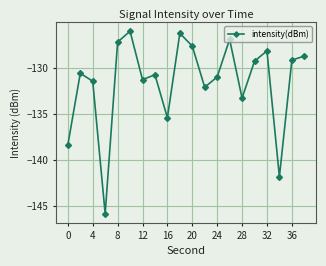

True or false: there are more than 1 points higher than both neighbors.

True